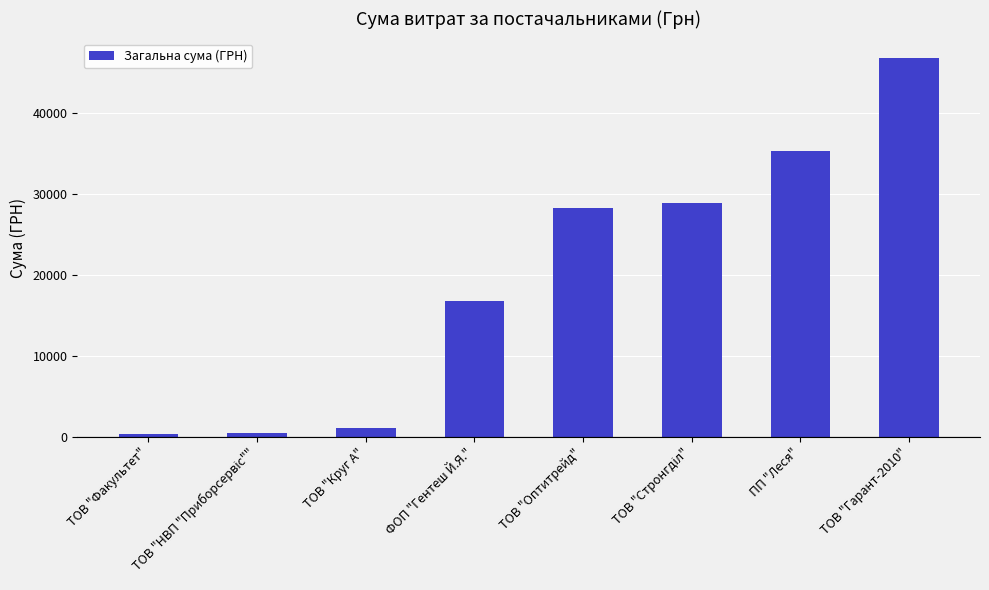

Which category has the highest value across all series?

ТОВ "Гарант-2010"